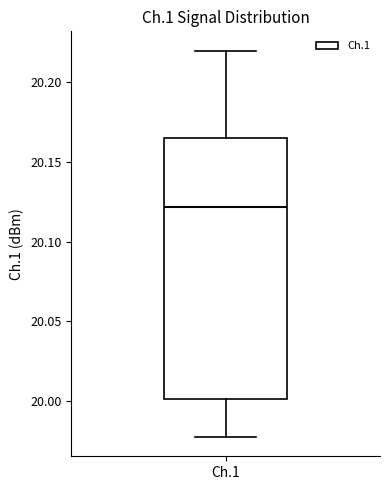

Read this box plot against the y-axis: the position of the median line, the range covered by the box, and the ends of both whiskers. The values are not printed on the chart, so give them approximately, as read against the axis.

median 20.120, box 20.000 to 20.165, whiskers 19.980 to 20.220